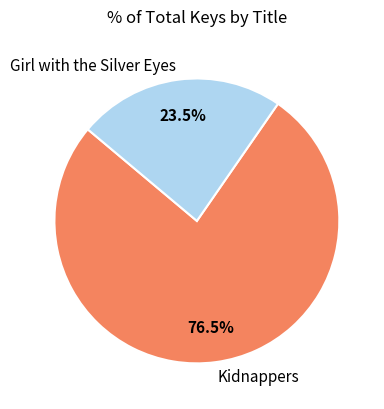

How many slices are in this pie chart?

2